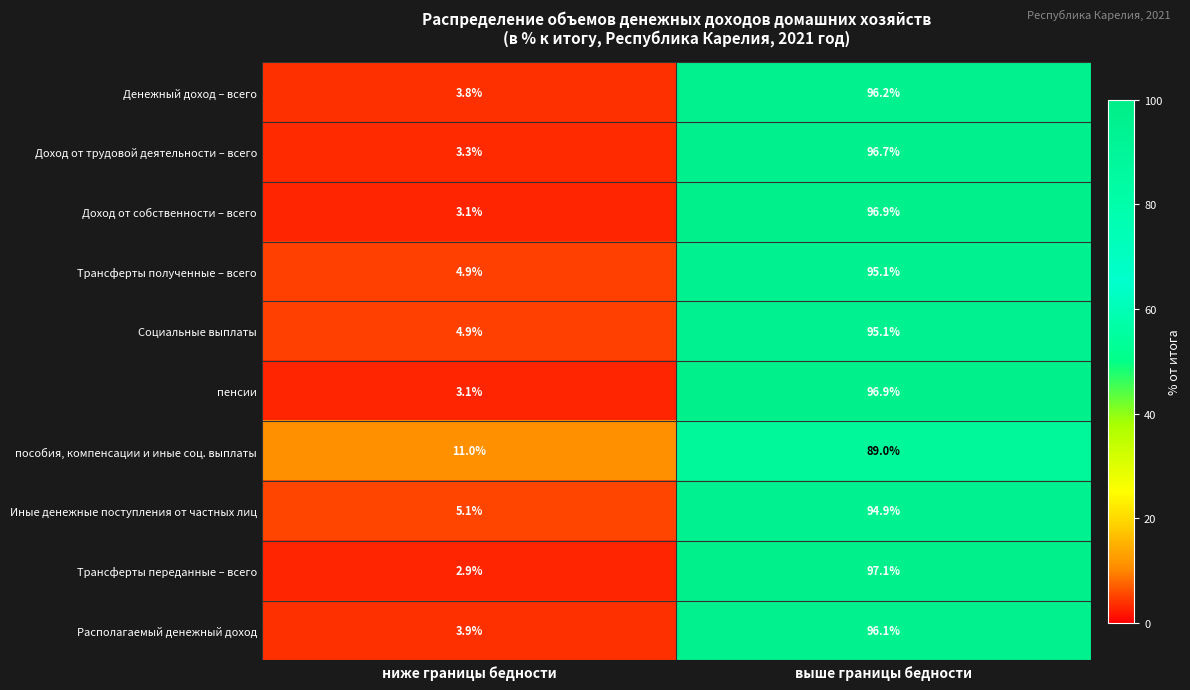

Is the value of Трансферты переданные – всего at ниже границы бедности greater than the value of Денежный доход – всего at ниже границы бедности?

No